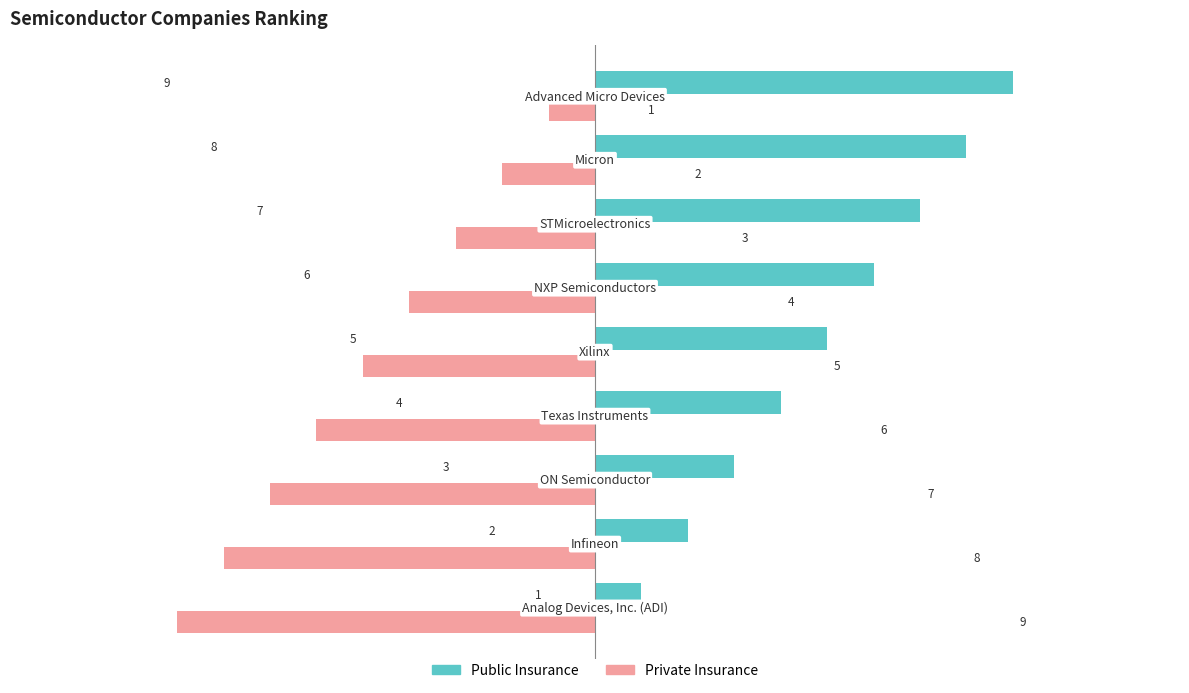

What is the difference between the maximum and minimum values in the Public Insurance series?

8